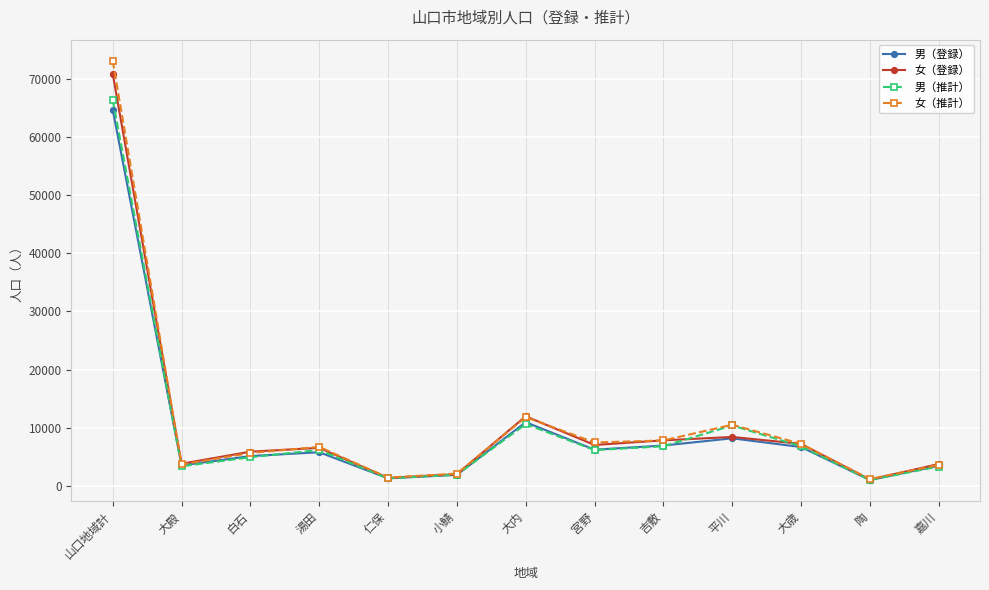

What is the minimum value shown in the chart?

982